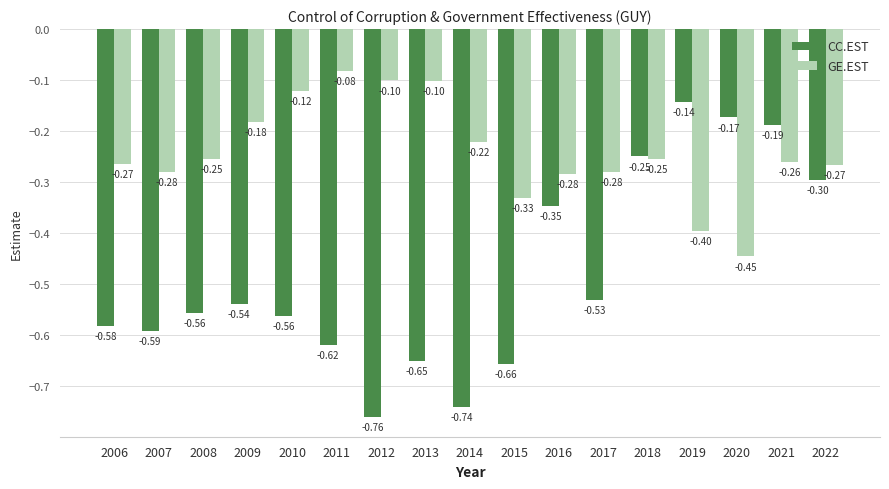

What is the sum of all GE.EST values?

-4.1